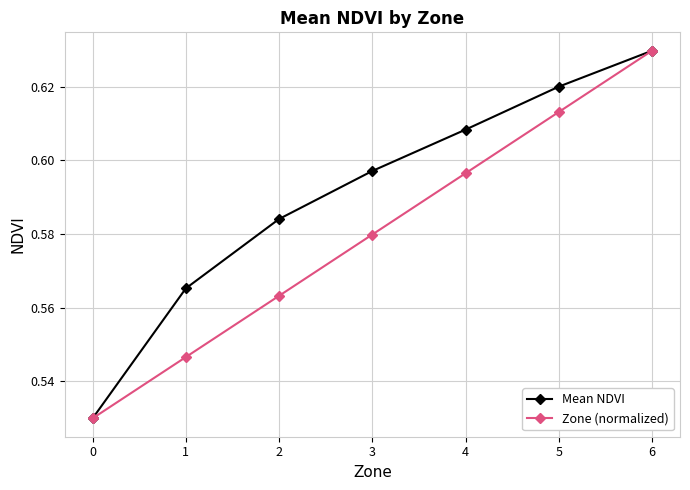

How many Mean NDVI values are between 0 and 1?

7